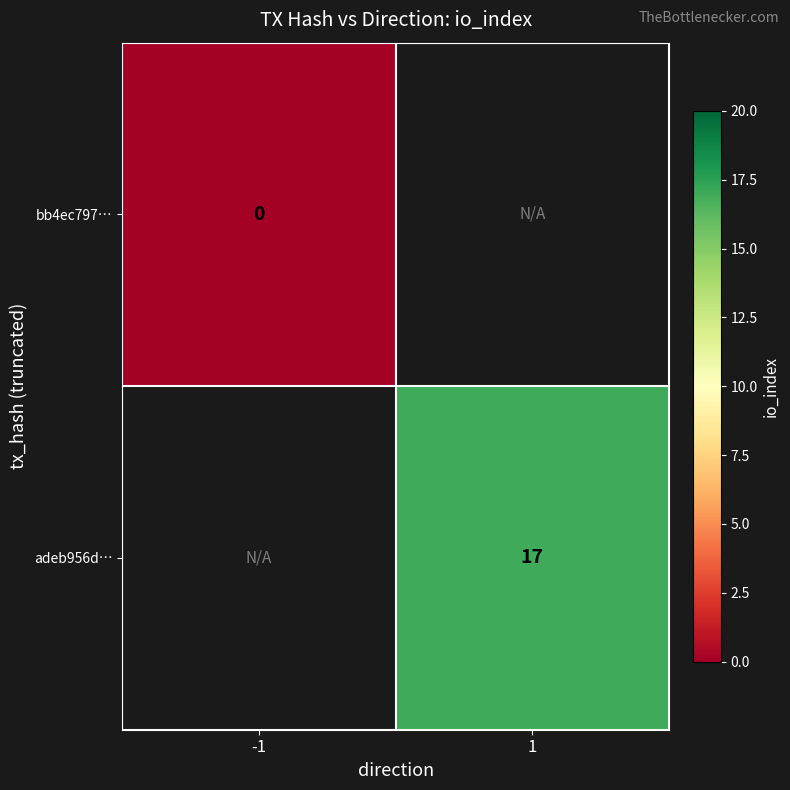

Is it true that adeb956d… equals 17 at 1?

True